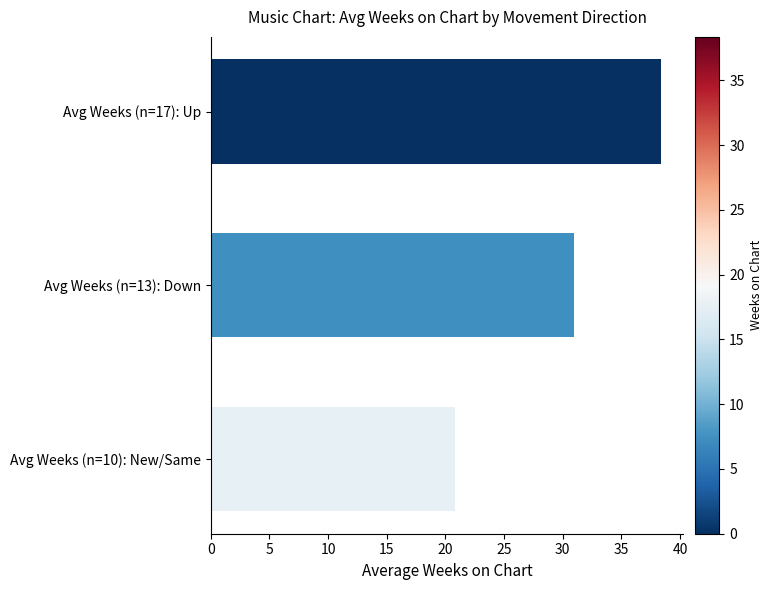

Between Avg Weeks (n=17): Up and Avg Weeks (n=13): Down, which is larger?

Avg Weeks (n=17): Up